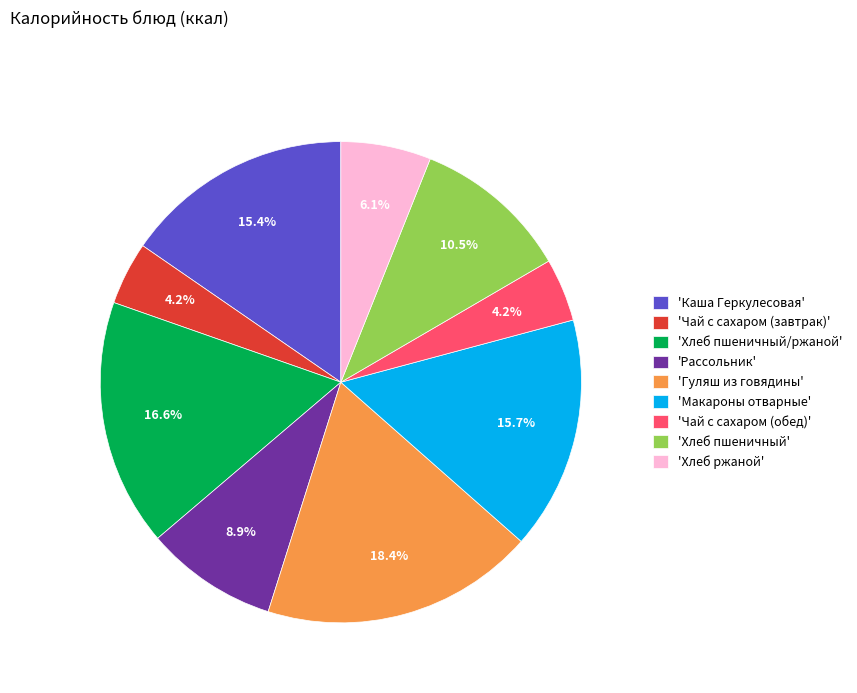

Between 'Каша Геркулесовая' and 'Хлеб ржаной', which is larger?

'Каша Геркулесовая'